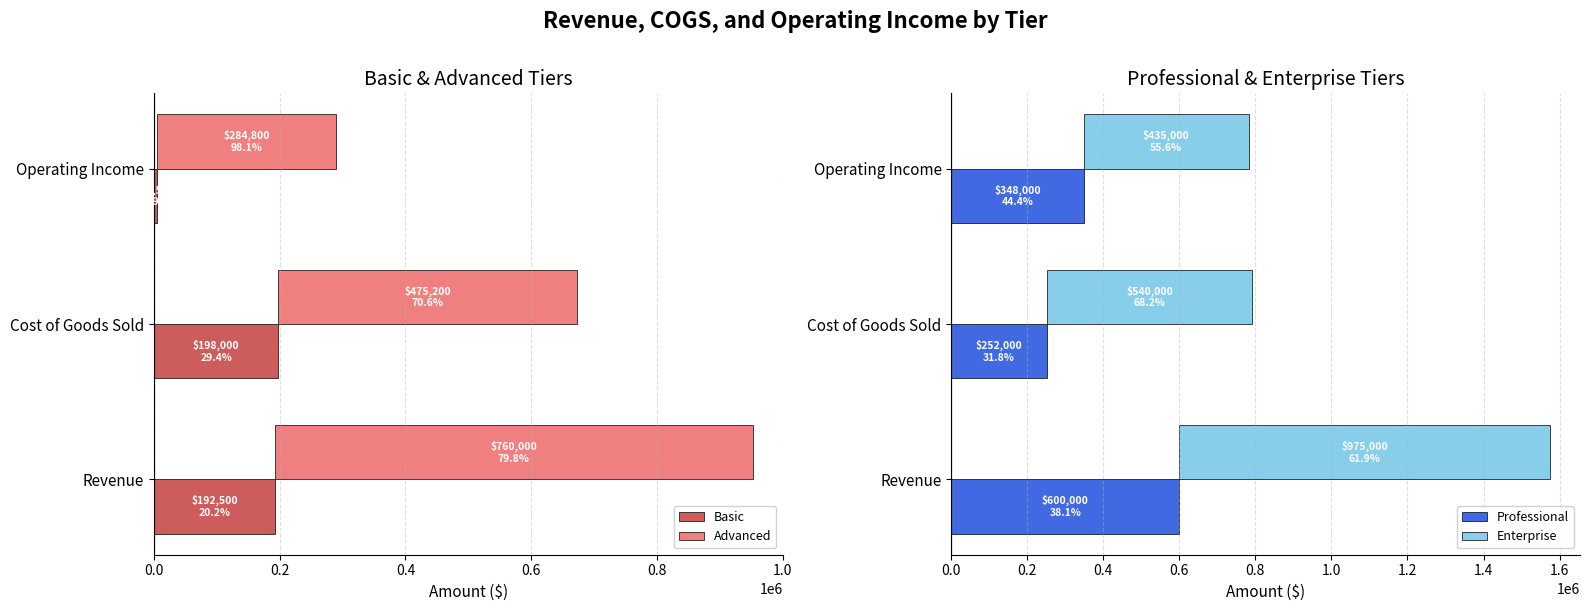

Rank the series by their average value, from highest to lowest.

Enterprise, Advanced, Professional, Basic